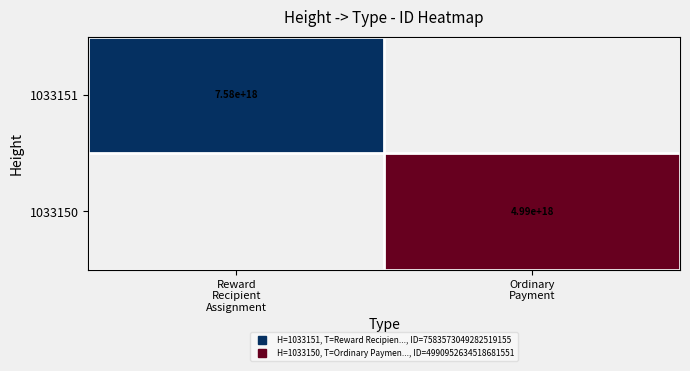

Which category has the highest value across all series?

Reward
Recipient
Assignment